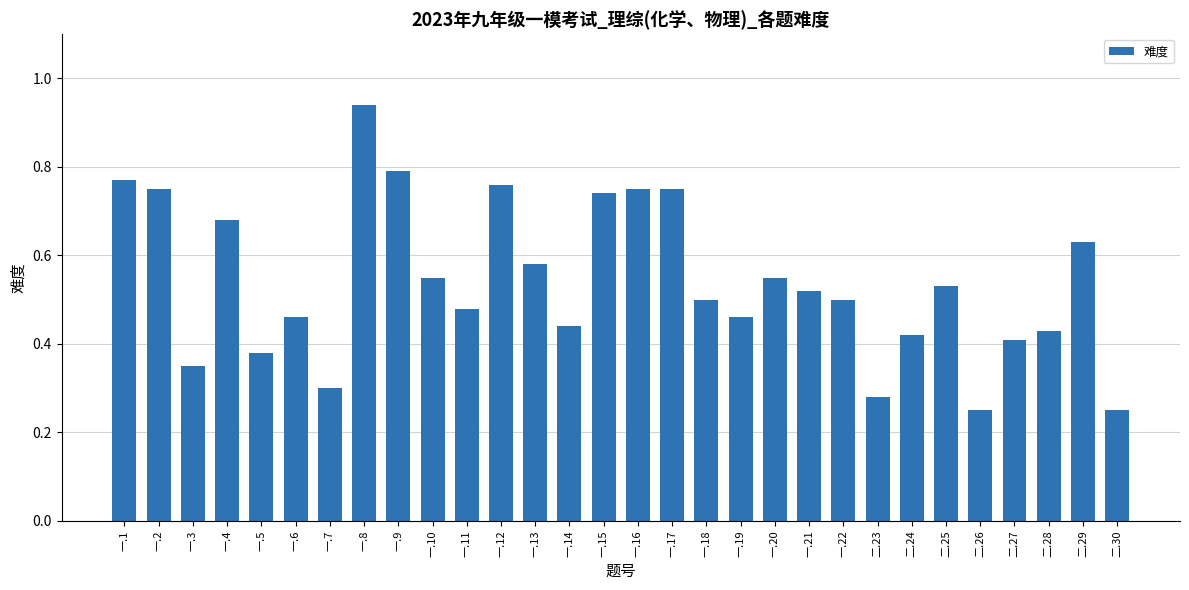

The value at 一.14 is 0.4. True or false?

True